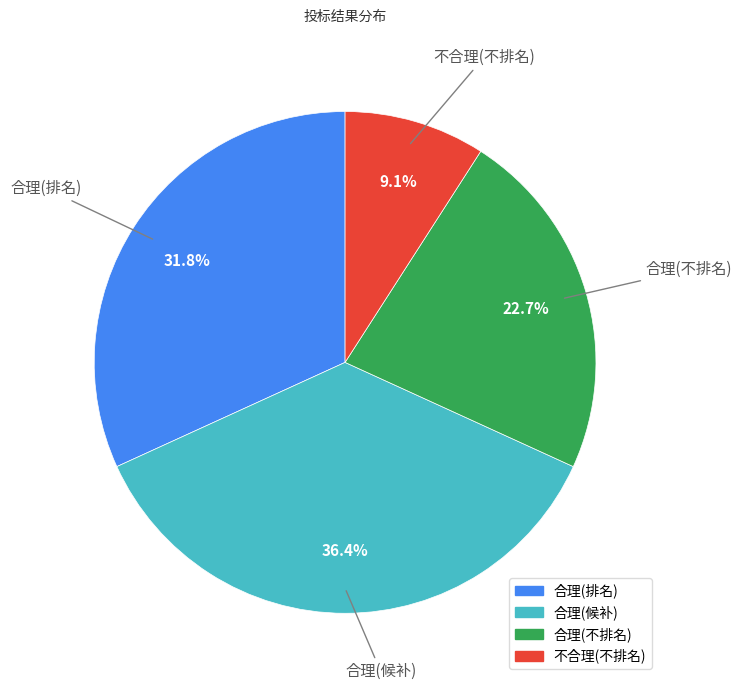

Count the number of slices in the pie.

4